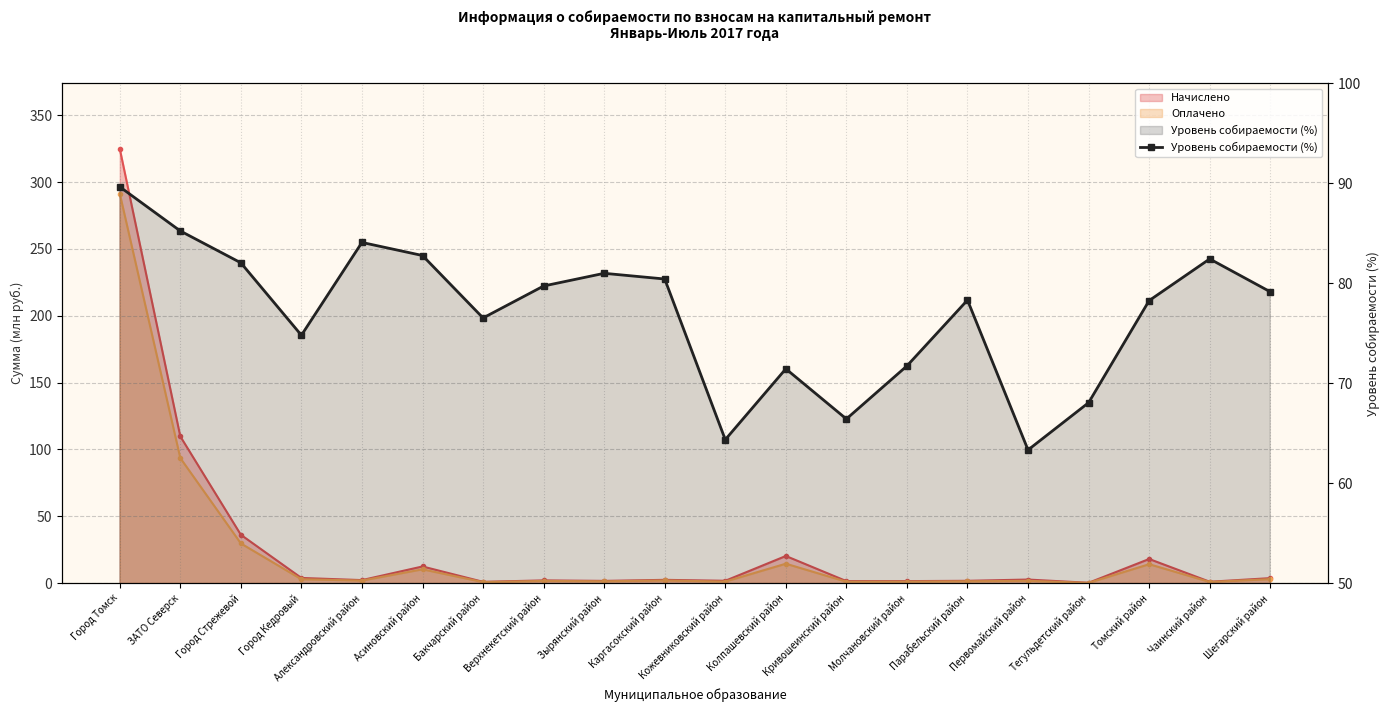

How many interior local valleys (lower than both neighbors) does the data have?

5